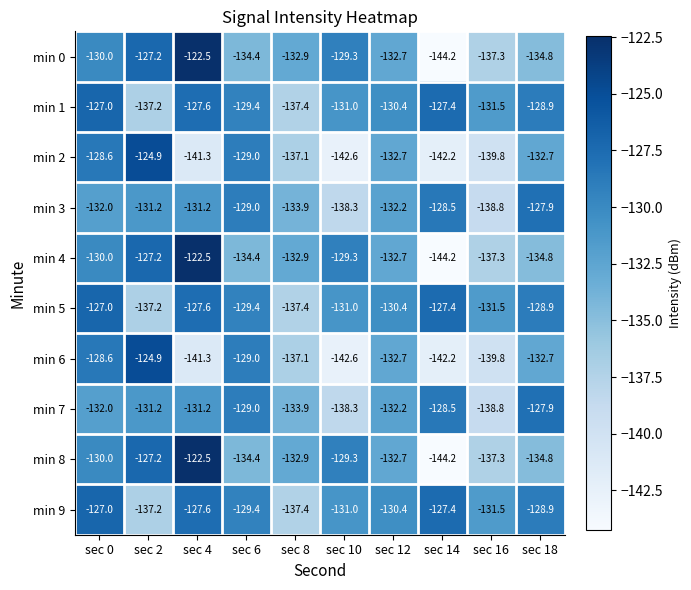

What is the smallest value displayed?

-144.2